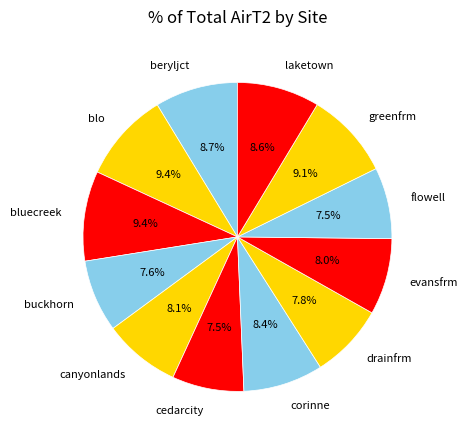

What portion of the pie excludes canyonlands?

91.9%